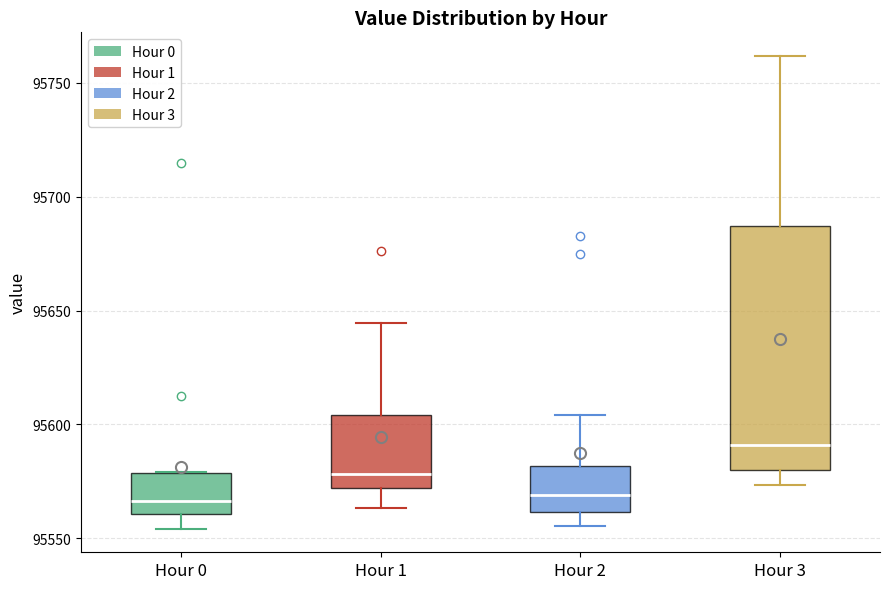

Reading left to right, read every box against the y-axis: the position of its median line, the range the box covers, and the ends of its whiskers. The values are not printed on the chart, so give them approximately, as read against the axis.

Hour 0: median 95565, box 95560 to 95580, whiskers 95555 to 95580
Hour 1: median 95580, box 95570 to 95605, whiskers 95565 to 95645
Hour 2: median 95570, box 95560 to 95580, whiskers 95555 to 95605
Hour 3: median 95590, box 95580 to 95685, whiskers 95575 to 95760